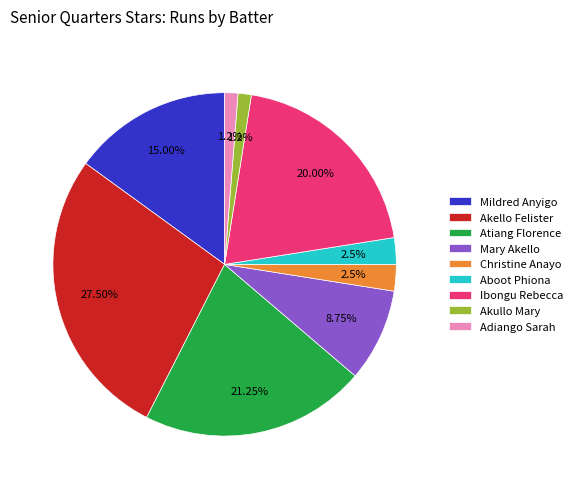

Which category has the biggest portion of the pie?

Akello Felister